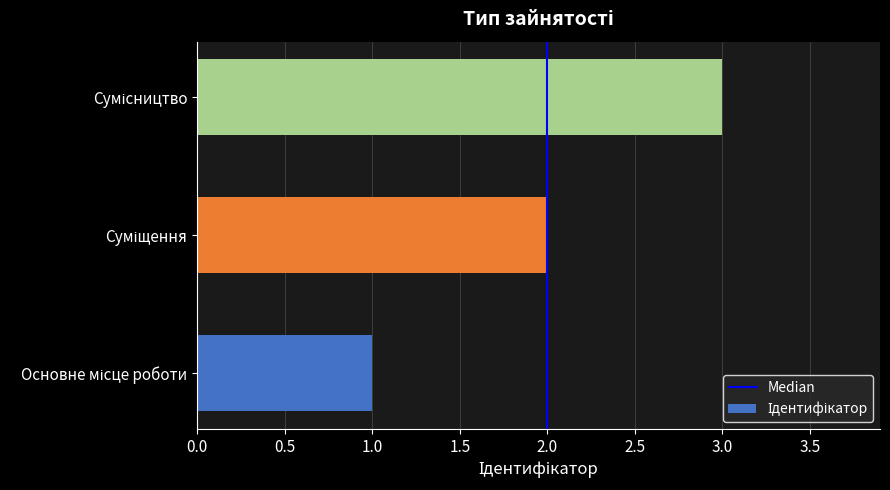

What is the smallest value displayed?

1